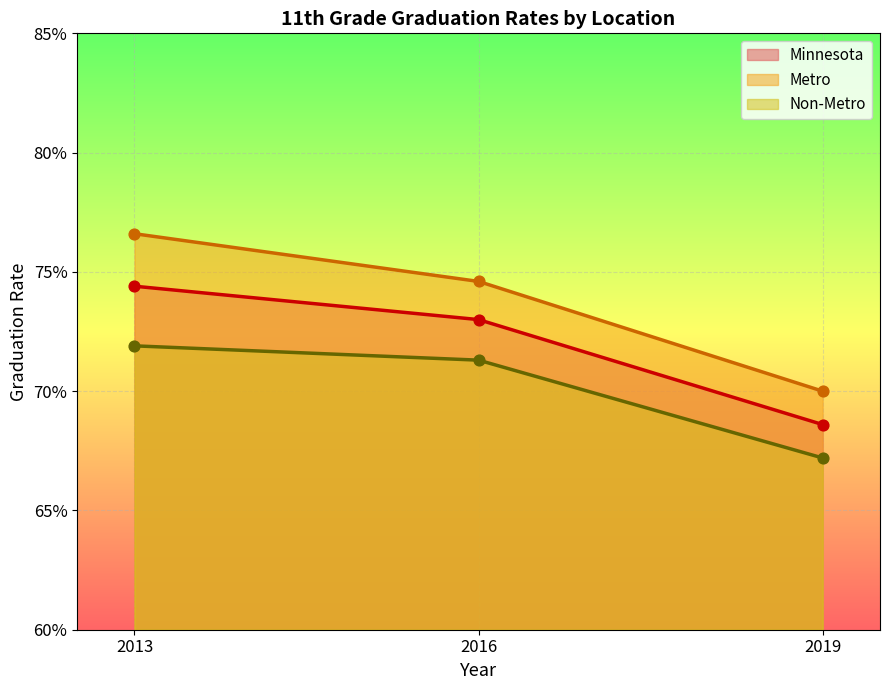

Which series has the largest total across all categories?

Metro